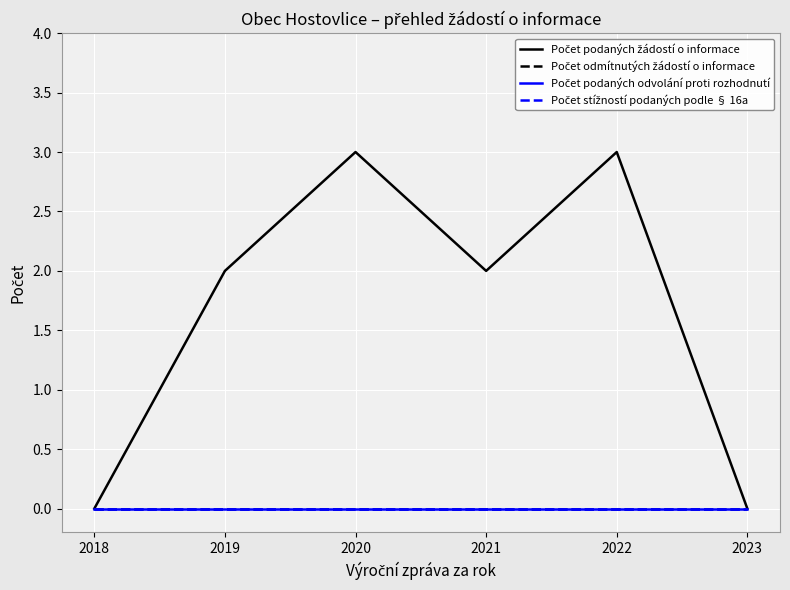

Reading right to left, what are all the values shown in this chart?

Počet podaných žádostí o informace: 2023=0	2022=3	2021=2	2020=3	2019=2	2018=0
Počet odmítnutých žádostí o informace: 2023=0	2022=0	2021=0	2020=0	2019=0	2018=0
Počet podaných odvolání proti rozhodnutí: 2023=0	2022=0	2021=0	2020=0	2019=0	2018=0
Počet stížností podaných podle § 16a: 2023=0	2022=0	2021=0	2020=0	2019=0	2018=0